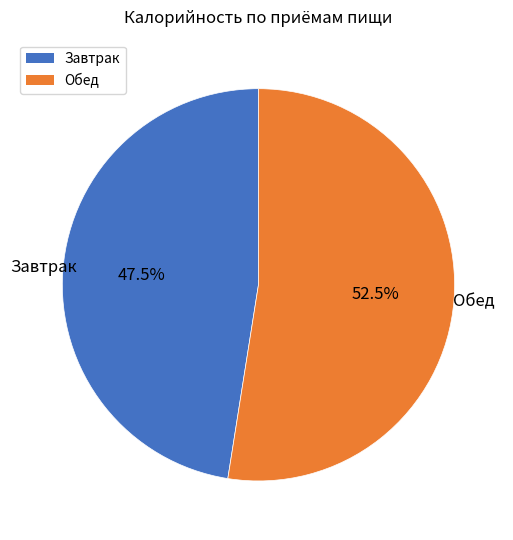

How much of the chart is everything except Обед?

47.5%